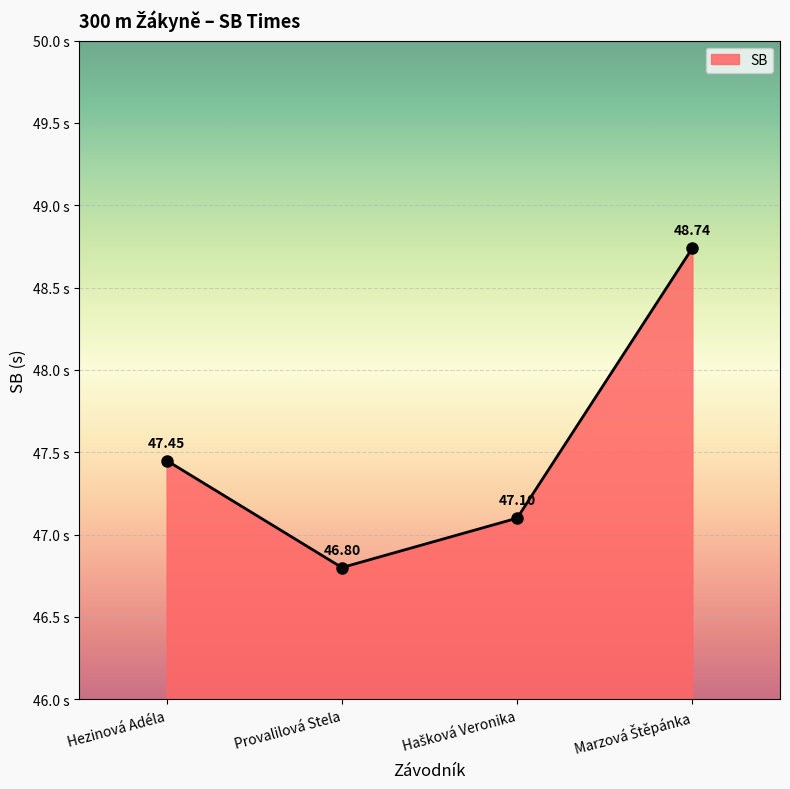

Reading left to right, extract all data points from this chart.

47.5	46.8	47.1	48.7